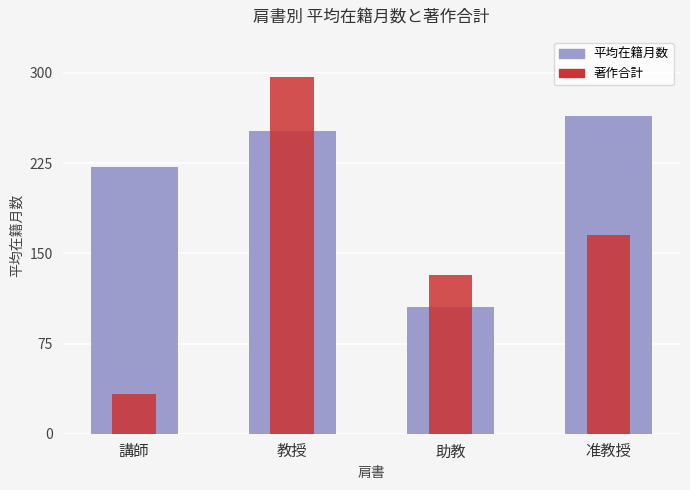

The 著作合計 series shows 132.0 at 助教. True or false?

True